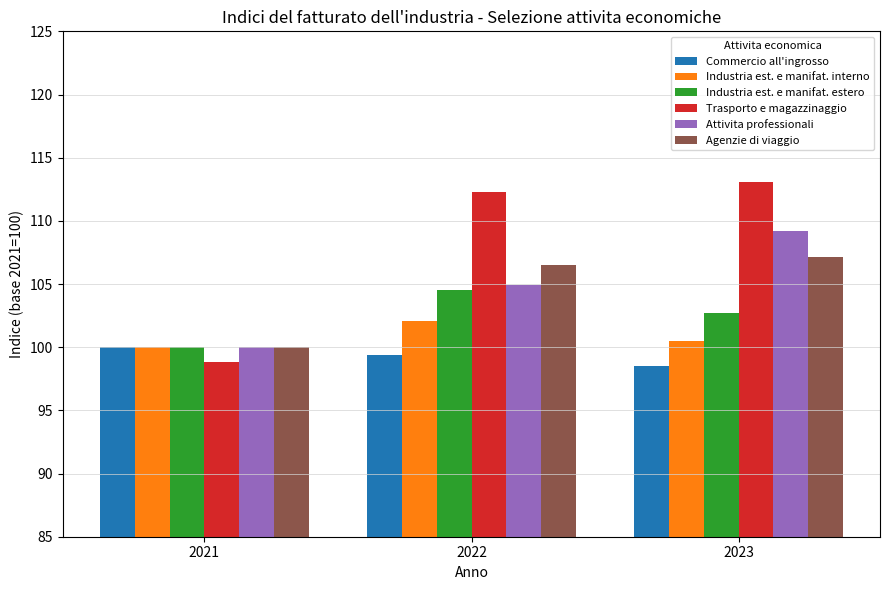

What is the value of the Industria est. e manifat. interno bar at the 3rd from the left?

100.5